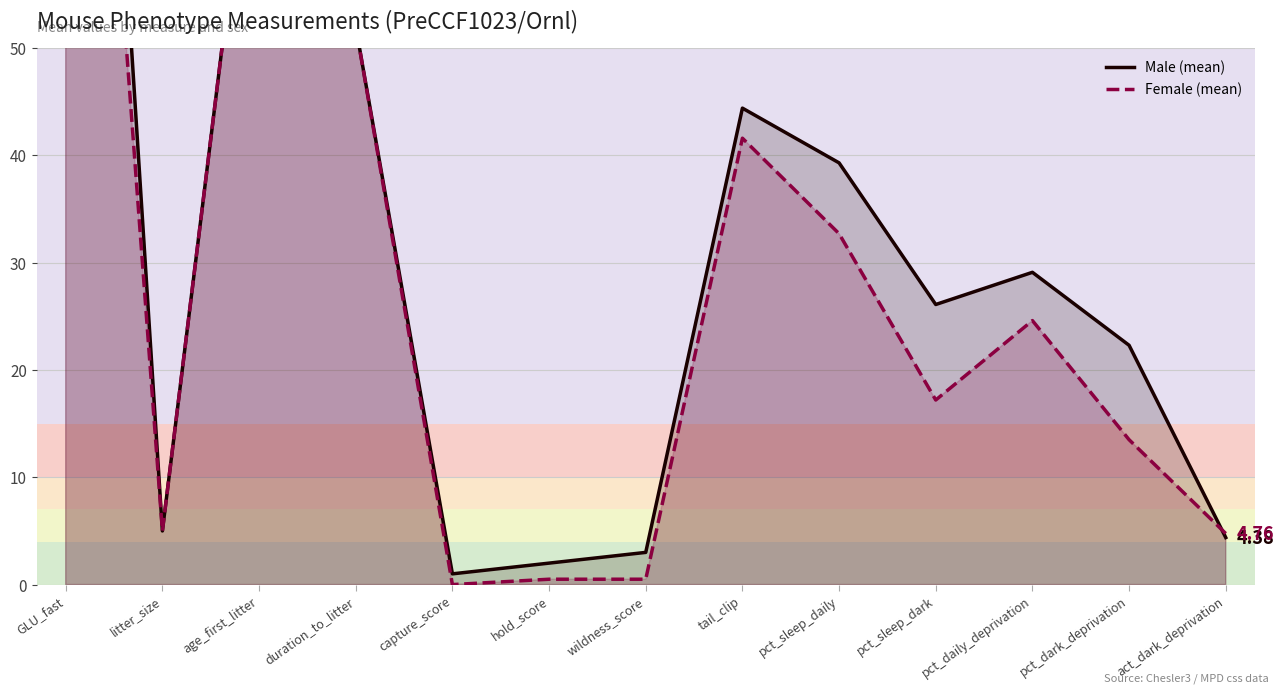

What is the sum of all Female (mean) values?

396.4